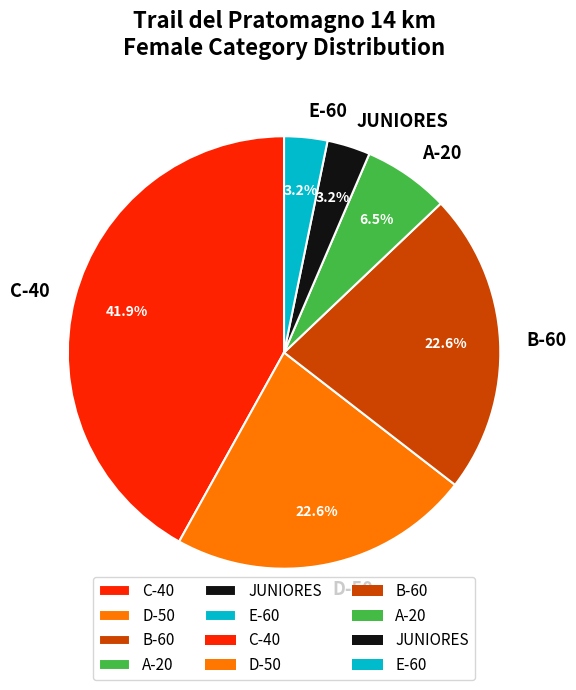

Approximately how many times larger is the value at C-40 compared to D-50?

1.9